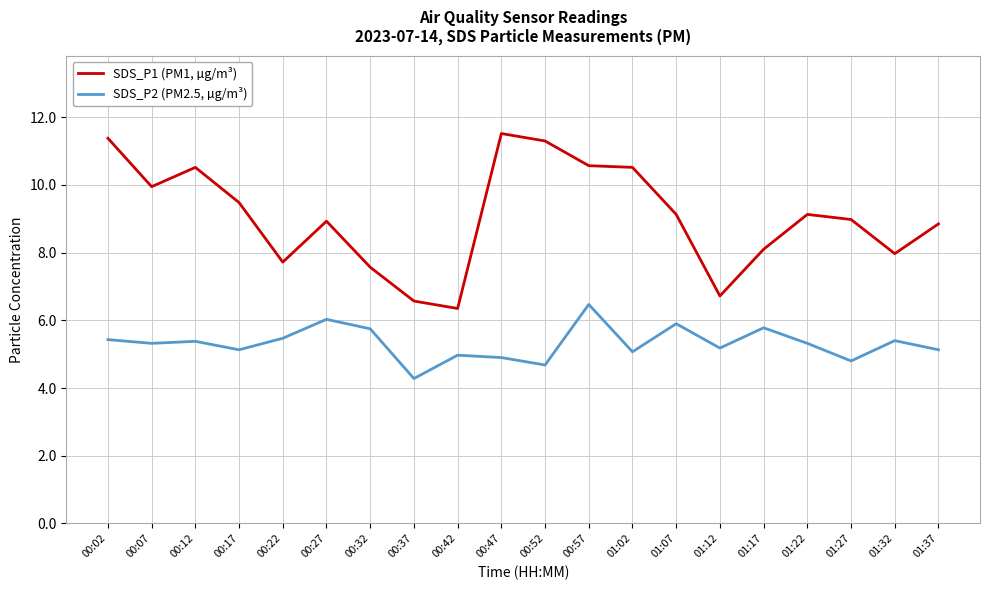

Is it true that SDS_P1 (PM1, µg/m³) equals 15.3 at 00:27?

False